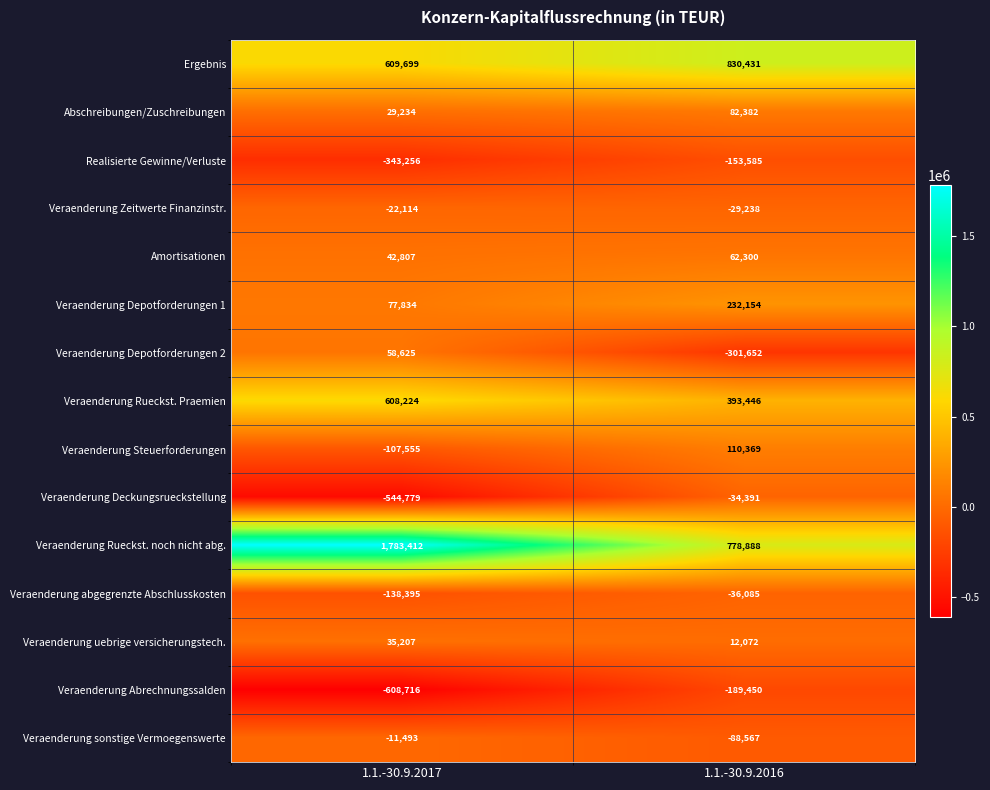

Rank the series at 1.1.-30.9.2017 from highest to lowest value.

Veraenderung Rueckst. noch nicht abg., Ergebnis, Veraenderung Rueckst. Praemien, Veraenderung Depotforderungen 1, Veraenderung Depotforderungen 2, Amortisationen, Veraenderung uebrige versicherungstech., Abschreibungen/Zuschreibungen, Veraenderung sonstige Vermoegenswerte, Veraenderung Zeitwerte Finanzinstr., Veraenderung Steuerforderungen, Veraenderung abgegrenzte Abschlusskosten, Realisierte Gewinne/Verluste, Veraenderung Deckungsrueckstellung, Veraenderung Abrechnungssalden